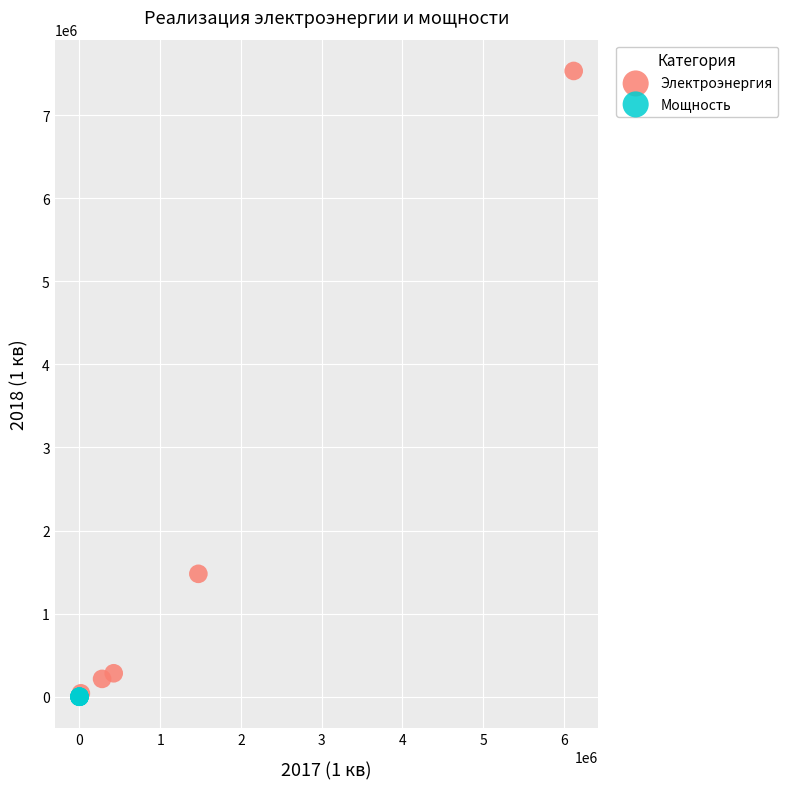

Which series contains the highest Y value?

Электроэнергия